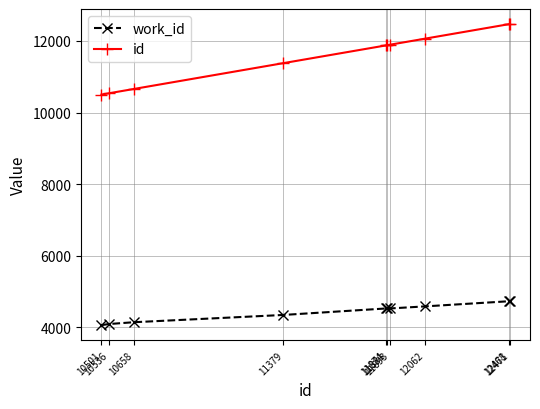

What is the value of the work_id point at the 6th from the left?

4525